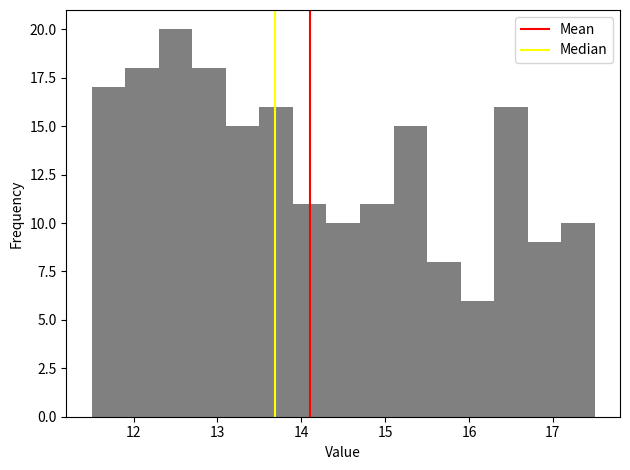

Reading left to right, transcribe this chart: for each bar, give the range it covers on the x-axis and its height. The values are not printed on the chart, so give them approximately, as read against the axis.

11.5 to 11.9: 17
11.9 to 12.3: 18
12.3 to 12.7: 20
12.7 to 13.1: 18
13.1 to 13.5: 15
13.5 to 13.9: 16
13.9 to 14.3: 11
14.3 to 14.7: 10
14.7 to 15.1: 11
15.1 to 15.5: 15
15.5 to 15.9: 8
15.9 to 16.3: 6
16.3 to 16.7: 16
16.7 to 17.1: 9
17.1 to 17.5: 10